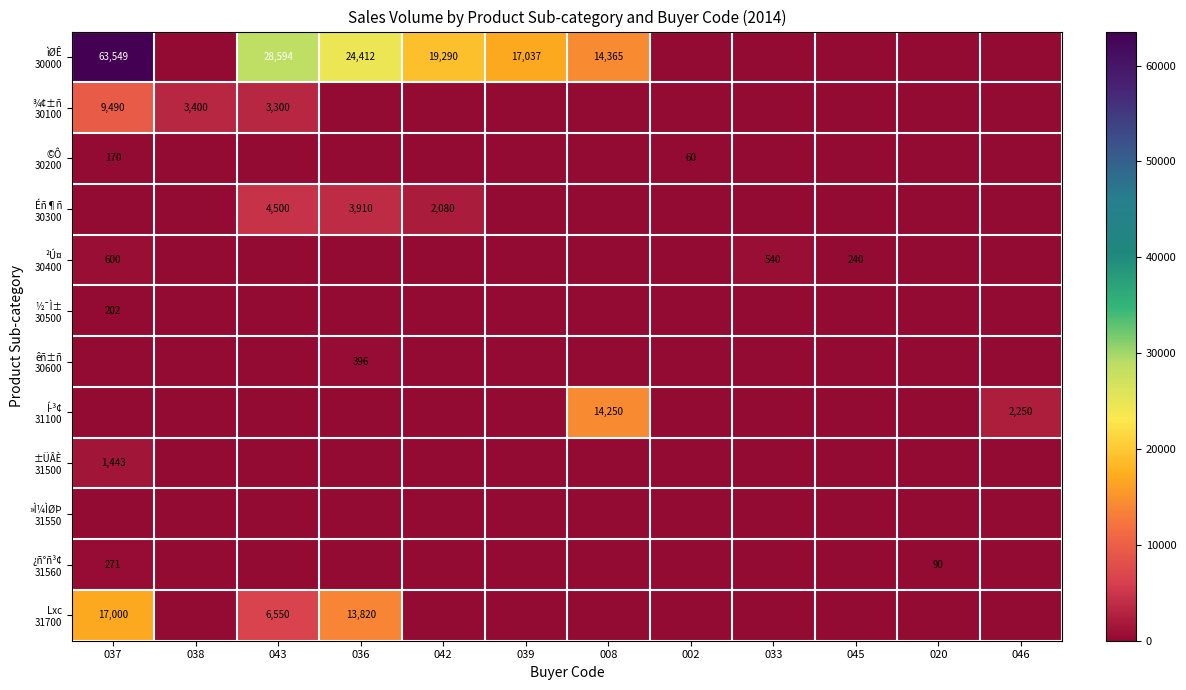

How many values in the ±ÜÂÈ 31500 series exceed 0?

1